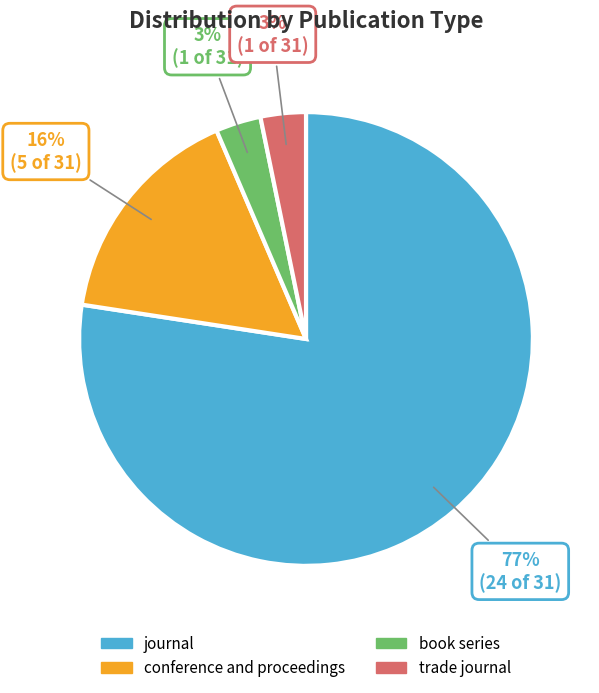

To the nearest percent, what is the combined percentage of conference and proceedings and trade journal?

19%